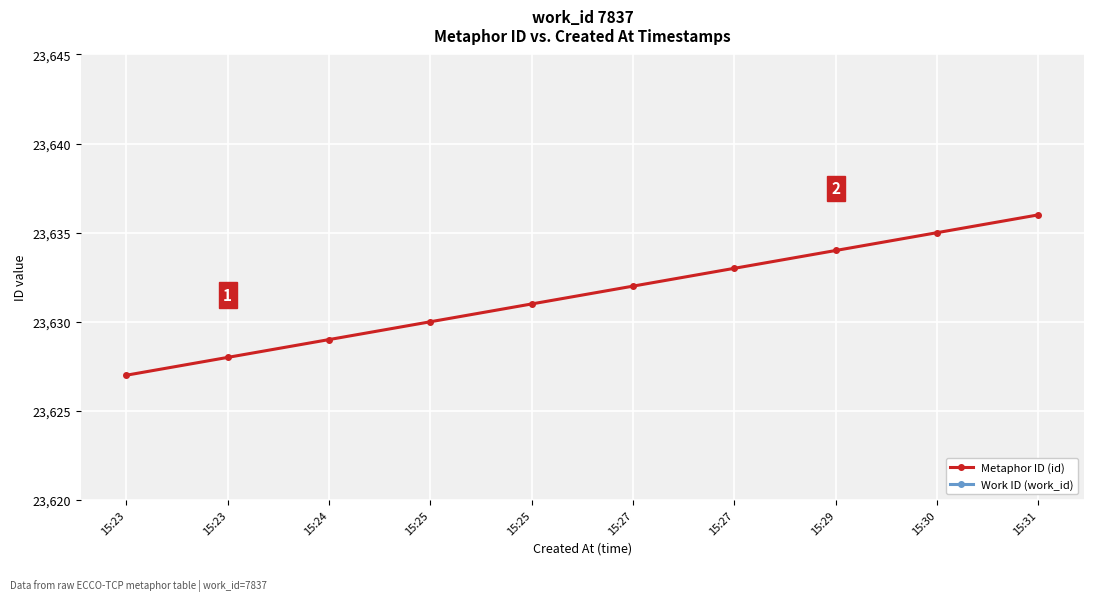

True or false: Work ID (work_id) has more than 1 interior local peaks.

False